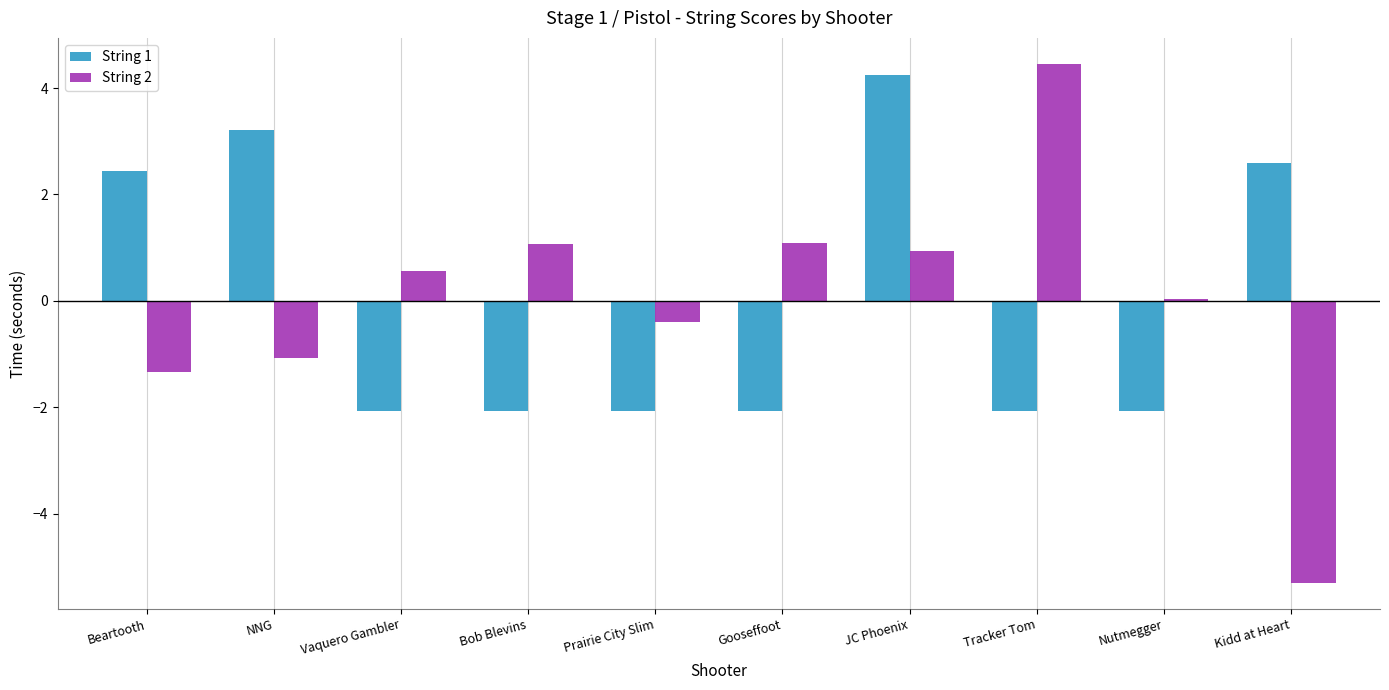

What is the maximum value for String 2?

4.5